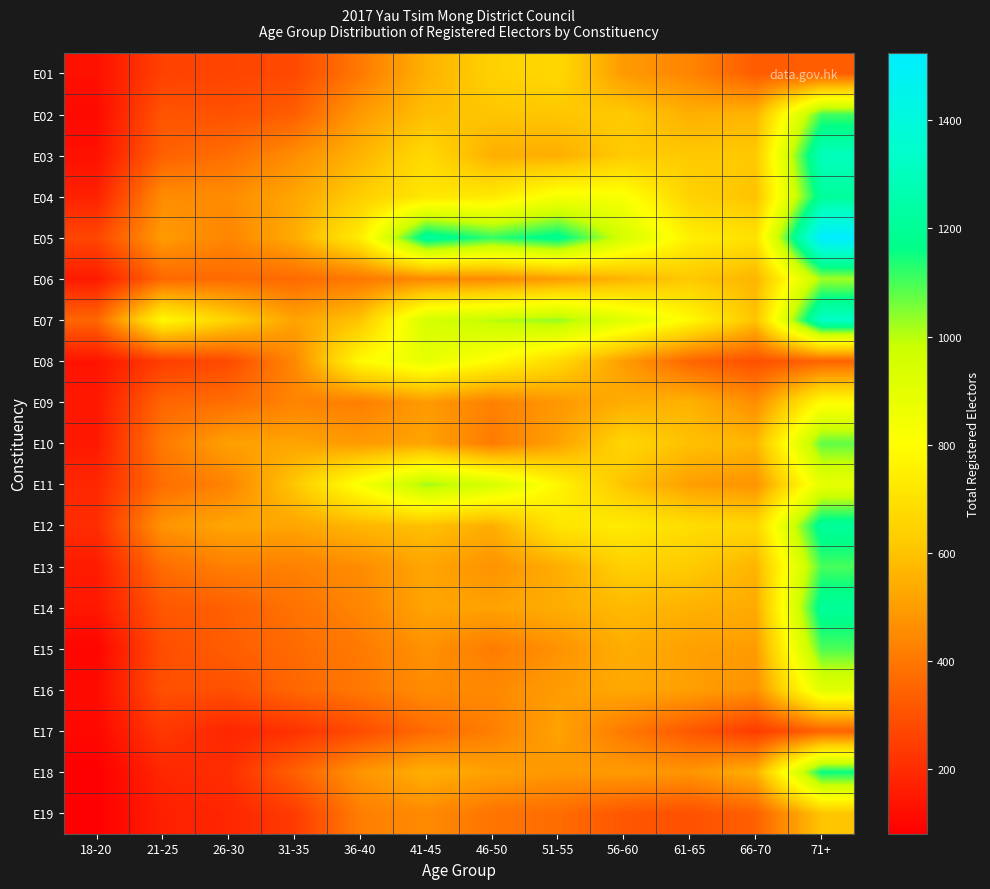

Reading right to left, extract all data points from this chart.

E01: 71+=330	66-70=326	61-65=435	56-60=493	51-55=667	46-50=641	41-45=553	36-40=404	31-35=277	26-30=265	21-25=255	18-20=127
E02: 71+=1107	66-70=562	61-65=550	56-60=622	51-55=608	46-50=607	41-45=589	36-40=495	31-35=334	26-30=299	21-25=308	18-20=111
E03: 71+=1301	66-70=620	61-65=618	56-60=621	51-55=545	46-50=548	41-45=672	36-40=561	31-35=459	26-30=377	21-25=342	18-20=128
E04: 71+=1214	66-70=598	61-65=645	56-60=825	51-55=834	46-50=729	41-45=721	36-40=631	31-35=523	26-30=457	21-25=456	18-20=171
E05: 71+=1525	66-70=699	61-65=751	56-60=944	51-55=1192	46-50=1118	41-45=1216	36-40=741	31-35=537	26-30=435	21-25=494	18-20=268
E06: 71+=1021	66-70=561	61-65=616	56-60=558	51-55=496	46-50=448	41-45=444	36-40=401	31-35=364	26-30=365	21-25=360	18-20=153
E07: 71+=1327	66-70=600	61-65=787	56-60=914	51-55=1032	46-50=1000	41-45=949	36-40=604	31-35=514	26-30=649	21-25=782	18-20=354
E08: 71+=346	66-70=294	61-65=350	56-60=498	51-55=672	46-50=792	41-45=882	36-40=787	31-35=441	26-30=279	21-25=247	18-20=135
E09: 71+=793	66-70=456	61-65=556	56-60=542	51-55=485	46-50=423	41-45=493	36-40=416	31-35=432	26-30=375	21-25=351	18-20=146
E10: 71+=1078	66-70=567	61-65=594	56-60=657	51-55=510	46-50=409	41-45=519	36-40=493	31-35=519	26-30=509	21-25=405	18-20=148
E11: 71+=887	66-70=473	61-65=505	56-60=600	51-55=771	46-50=947	41-45=1024	36-40=827	31-35=612	26-30=430	21-25=374	18-20=186
E12: 71+=1209	66-70=657	61-65=684	56-60=736	51-55=715	46-50=544	41-45=593	36-40=566	31-35=521	26-30=524	21-25=475	18-20=201
E13: 71+=1101	66-70=561	61-65=623	56-60=638	51-55=543	46-50=472	41-45=521	36-40=456	31-35=424	26-30=420	21-25=372	18-20=155
E14: 71+=1205	66-70=535	61-65=554	56-60=576	51-55=541	46-50=512	41-45=518	36-40=437	31-35=385	26-30=338	21-25=314	18-20=147
E15: 71+=1094	66-70=498	61-65=507	56-60=545	51-55=470	46-50=410	41-45=471	36-40=406	31-35=365	26-30=331	21-25=289	18-20=96
E16: 71+=904	66-70=466	61-65=506	56-60=529	51-55=498	46-50=446	41-45=454	36-40=400	31-35=355	26-30=294	21-25=295	18-20=113
E17: 71+=344	66-70=240	61-65=316	56-60=405	51-55=515	46-50=418	41-45=364	36-40=283	31-35=215	26-30=182	21-25=234	18-20=106
E18: 71+=1158	66-70=550	61-65=477	56-60=494	51-55=485	46-50=511	41-45=548	36-40=477	31-35=338	26-30=205	21-25=185	18-20=80
E19: 71+=606	66-70=341	61-65=295	56-60=314	51-55=371	46-50=391	41-45=451	36-40=417	31-35=239	26-30=183	21-25=167	18-20=80